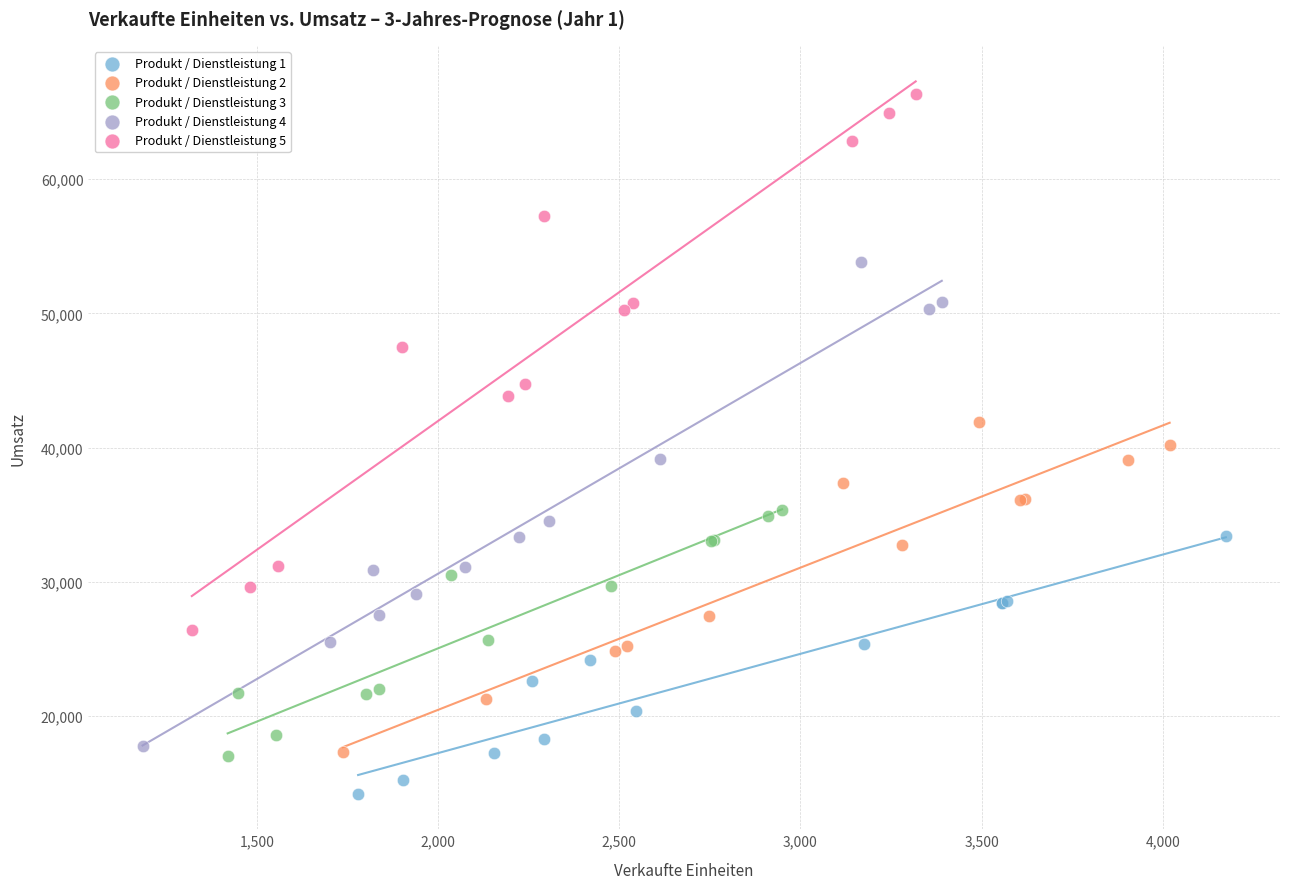

What are all the series names shown in the legend?

Produkt / Dienstleistung 1, Produkt / Dienstleistung 2, Produkt / Dienstleistung 3, Produkt / Dienstleistung 4, Produkt / Dienstleistung 5